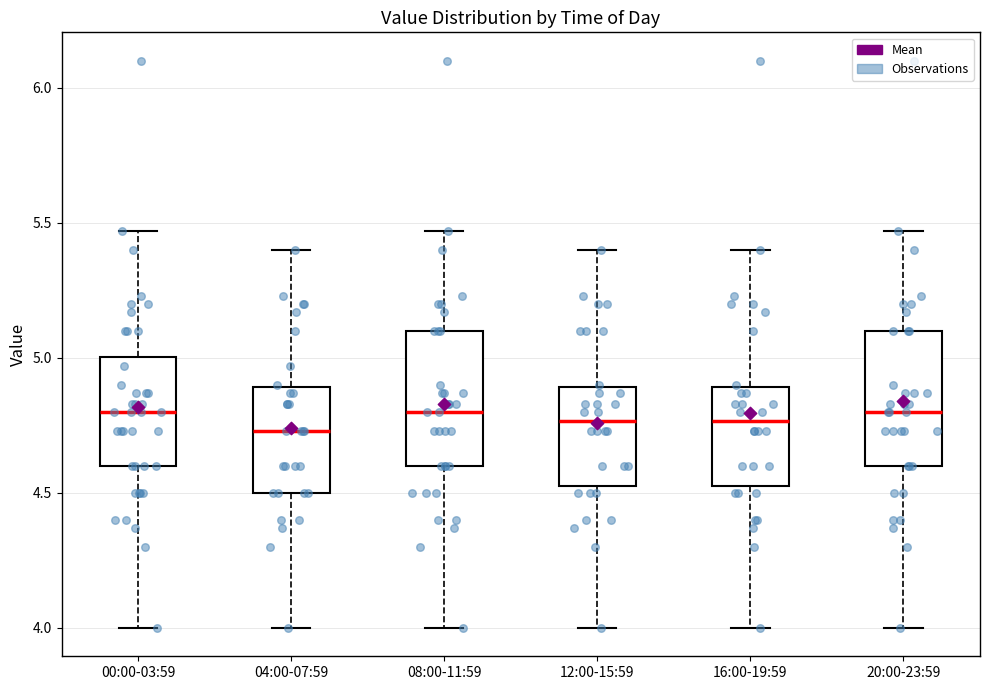

Reading left to right, transcribe this box plot: for each box, give where its median line is, the range the box spans, and where its two whiskers end, as read against the y-axis. The values are not printed on the chart, so give them approximately, as read against the axis.

00:00-03:59: median 4.80, box 4.60 to 5.00, whiskers 4.00 to 5.45
04:00-07:59: median 4.75, box 4.50 to 4.90, whiskers 4.00 to 5.40
08:00-11:59: median 4.80, box 4.60 to 5.10, whiskers 4.00 to 5.45
12:00-15:59: median 4.75, box 4.55 to 4.90, whiskers 4.00 to 5.40
16:00-19:59: median 4.75, box 4.55 to 4.90, whiskers 4.00 to 5.40
20:00-23:59: median 4.80, box 4.60 to 5.10, whiskers 4.00 to 5.45